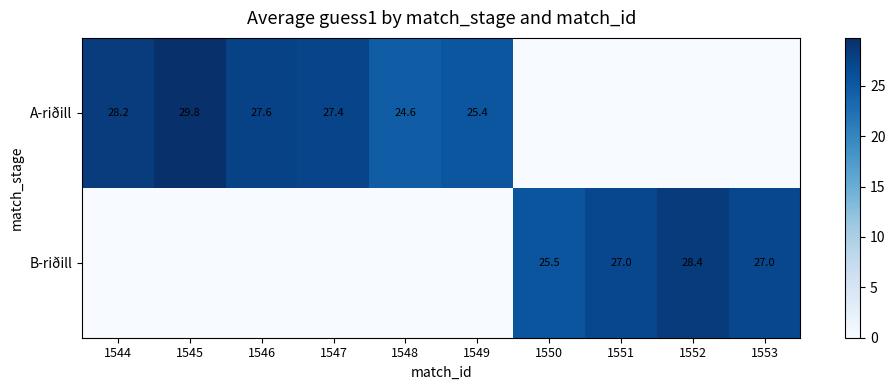

Is the value of A-riðill at 1548 greater than the value of B-riðill at 1550?

No